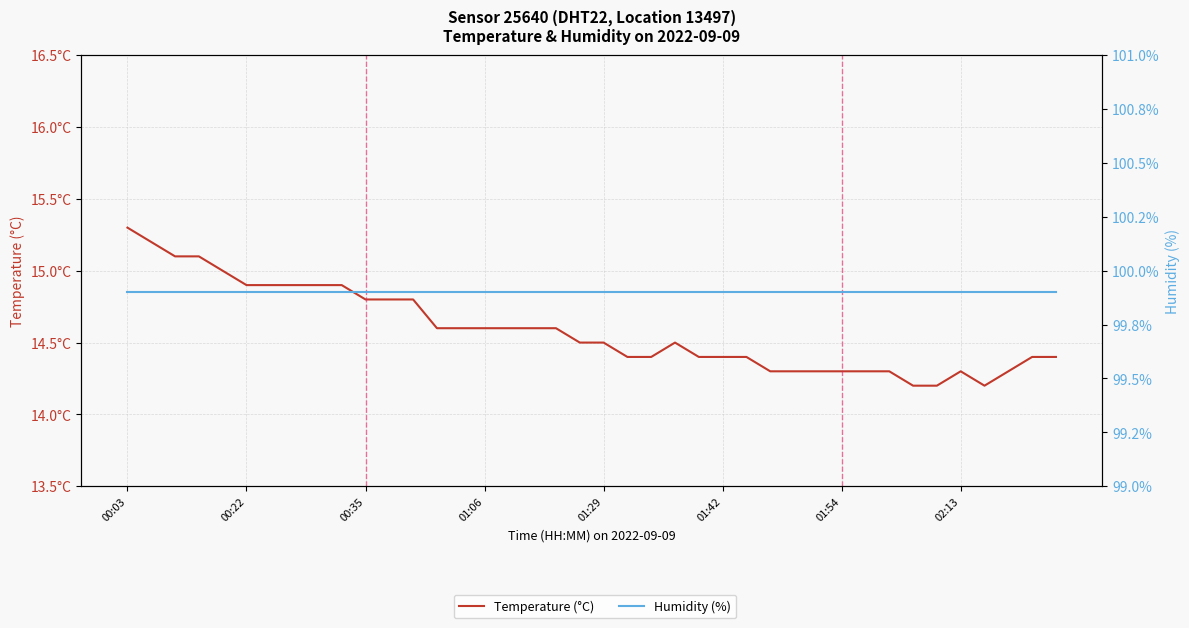

How many lines are shown in the chart?

2